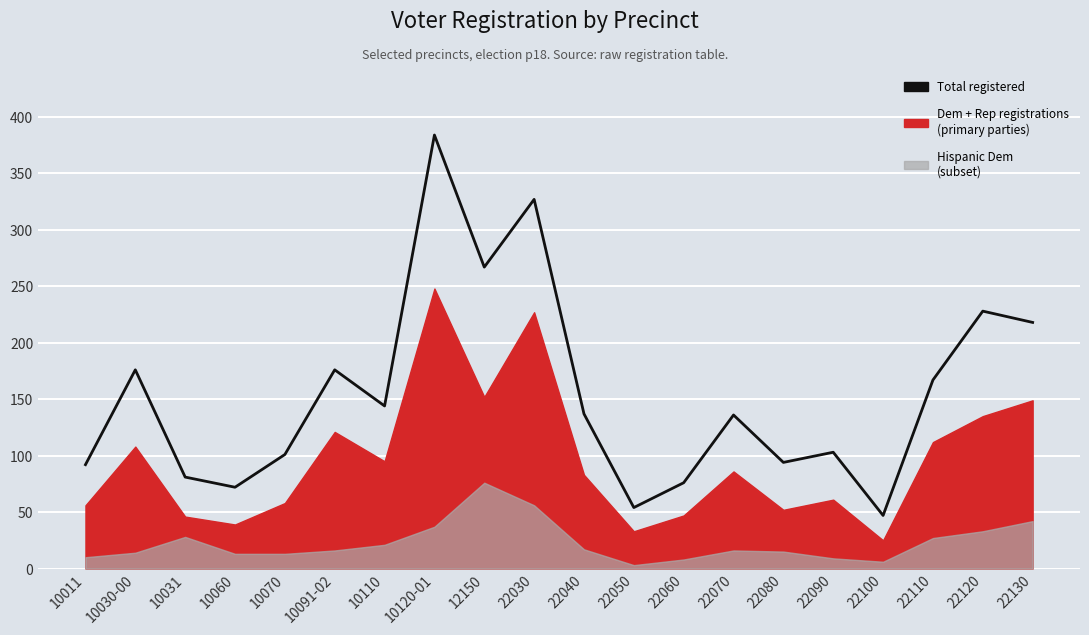

What is the change in value from 10070 to 10091-02?

+75